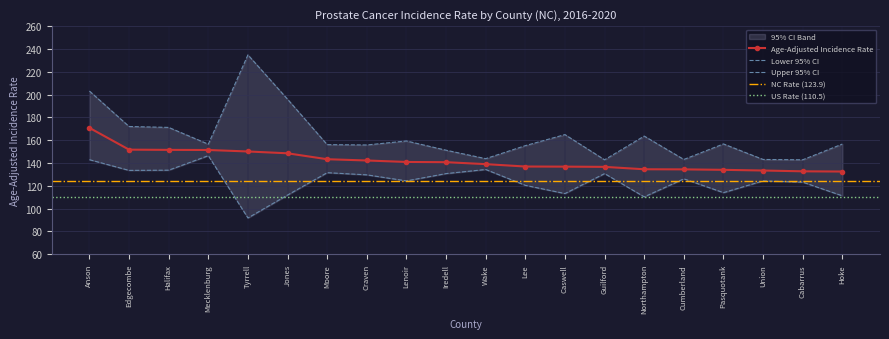

What is the value of the Age-Adjusted Incidence Rate point at the 5th from the left?

150.1